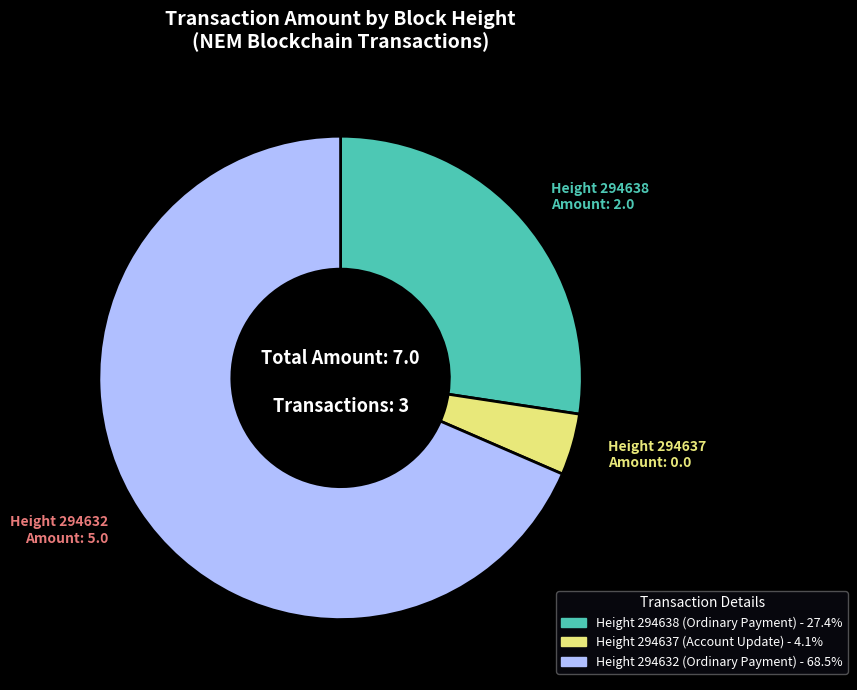

Does any single category account for the majority?

Yes